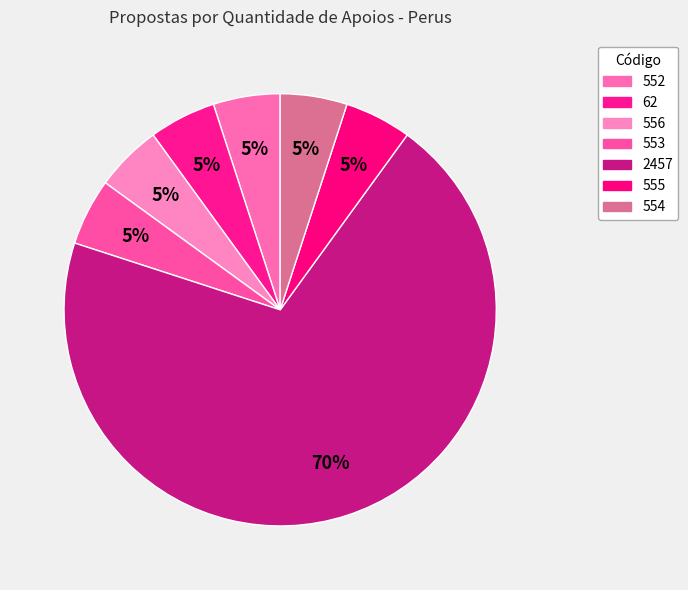

Rank the categories by value from highest to lowest.

2457, 552, 62, 556, 553, 555, 554